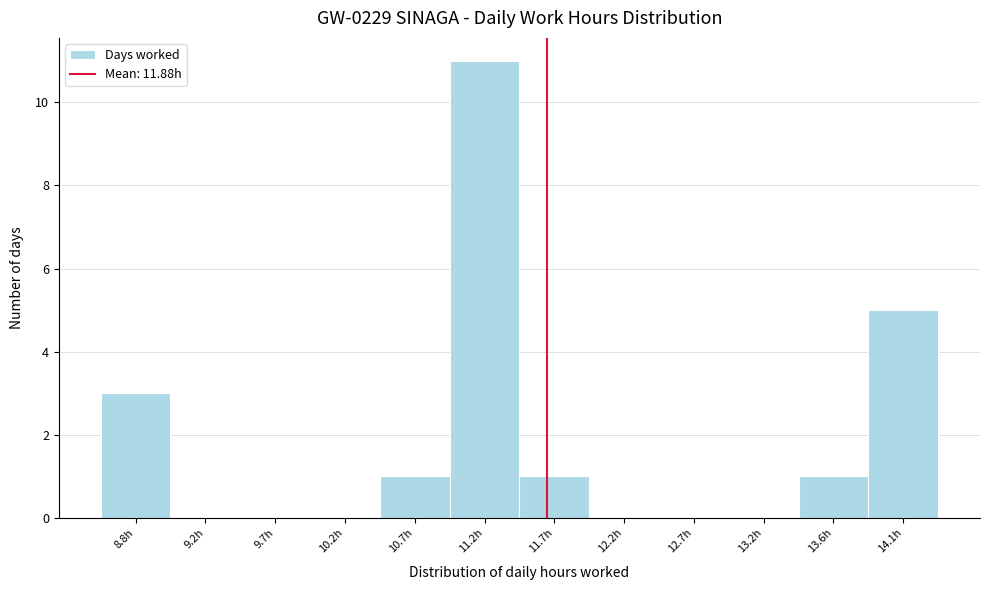

Reading left to right, transcribe all the data shown in this chart.

8.8h=3	9.2h=0	9.7h=0	10.2h=0	10.7h=1	11.2h=11	11.7h=1	12.2h=0	12.7h=0	13.2h=0	13.6h=1	14.1h=5